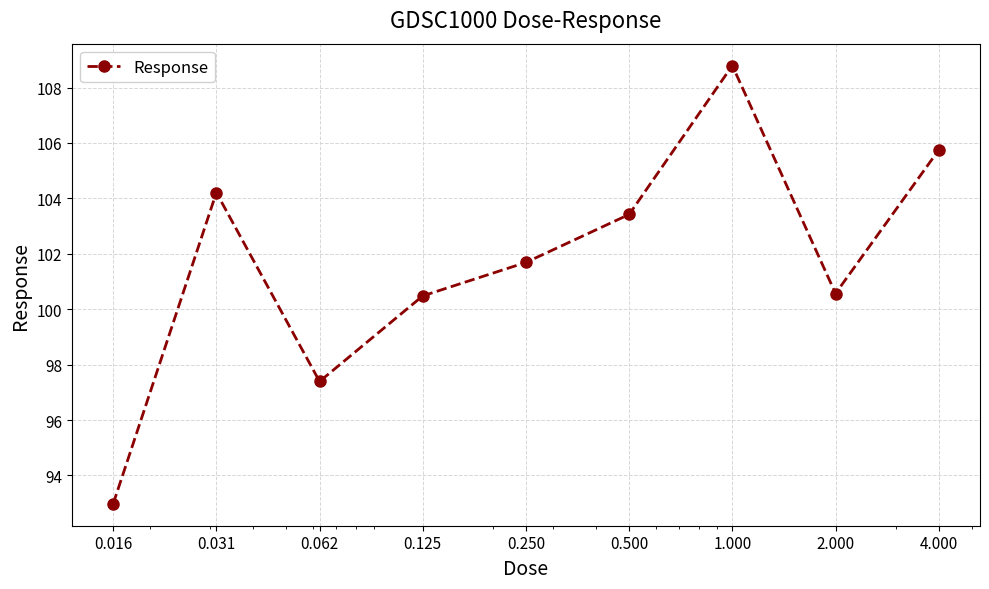

How many points are lower than both their immediate neighbors (excluding endpoints)?

2